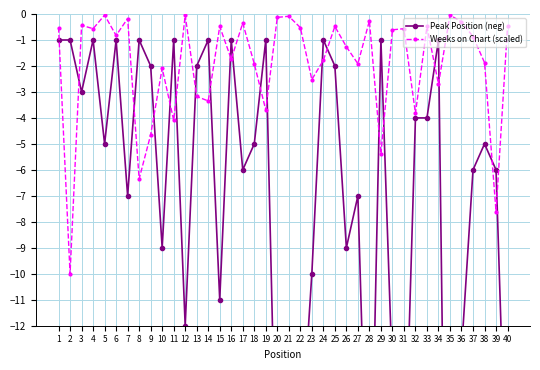

At which label is Weeks on Chart (scaled) closest to -5?

9